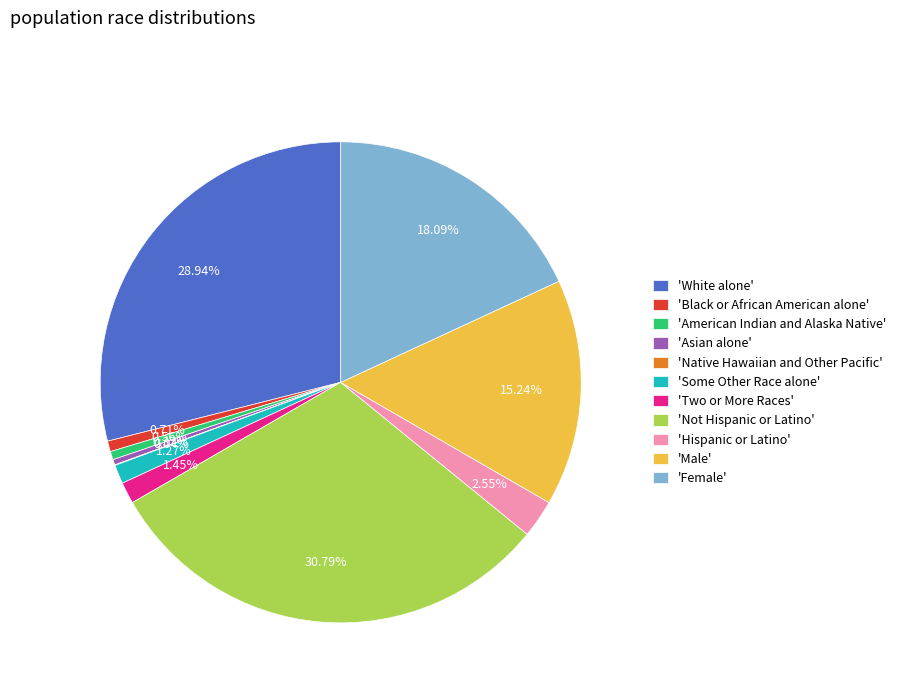

Does 'Male' account for over 50% of the chart?

No